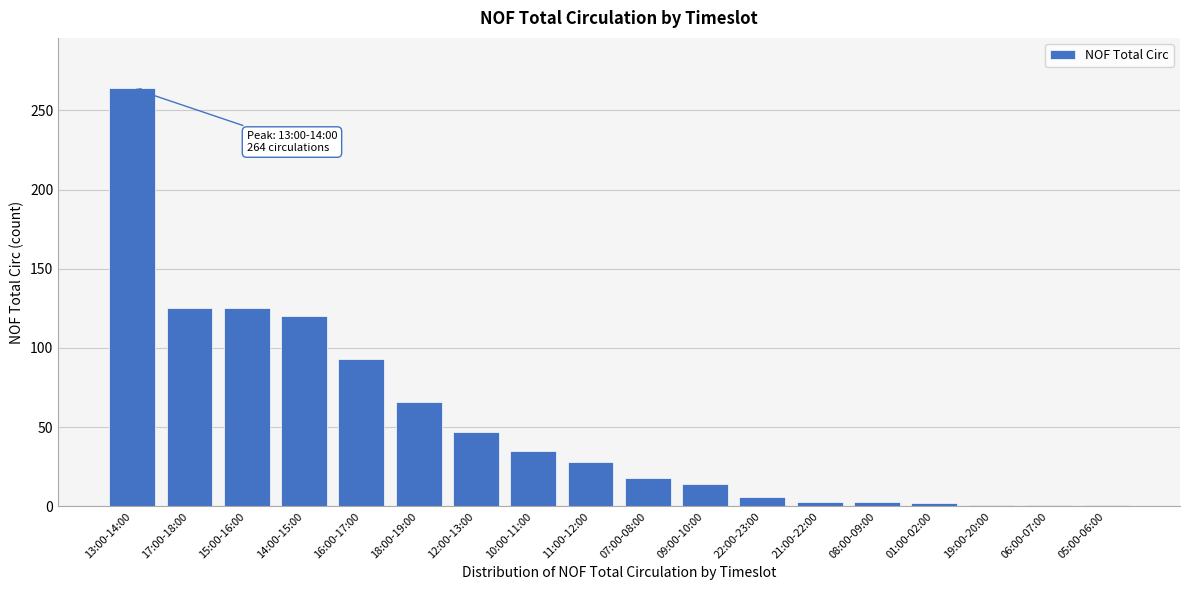

Is it true that the value at 13:00-14:00 is 473?

False